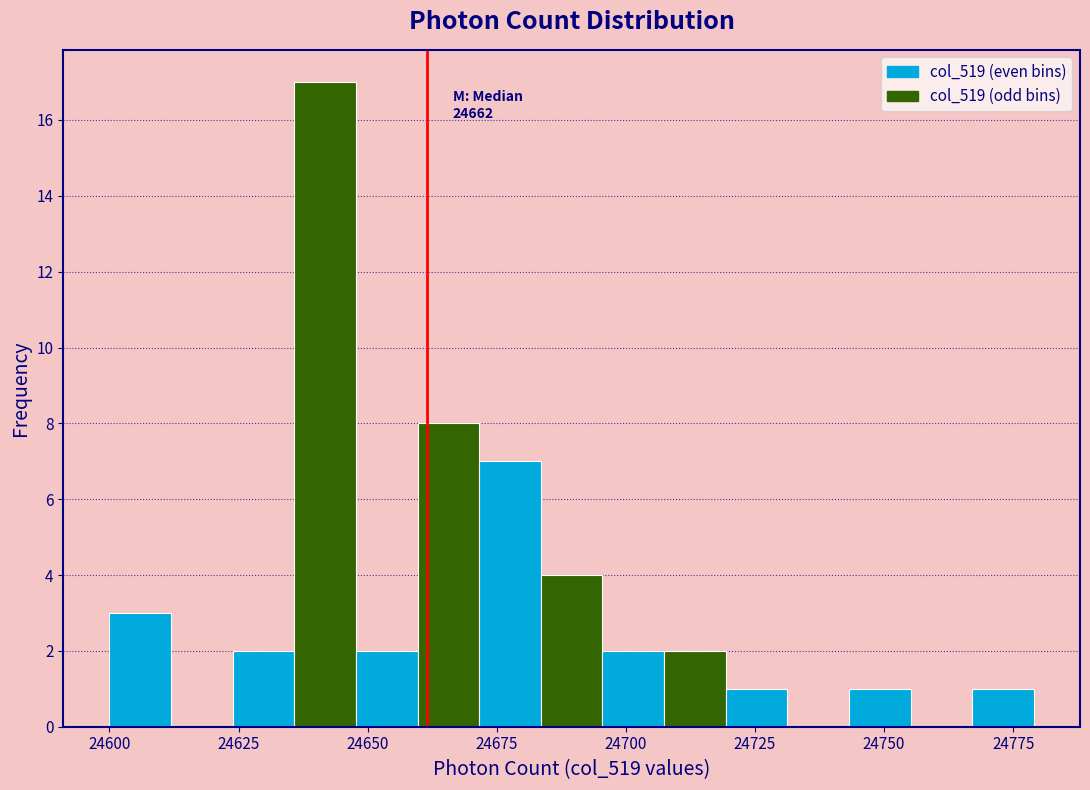

Around what value on the x-axis is the tallest bar? Give the approximate position of its centre, as read against the axis.

24640